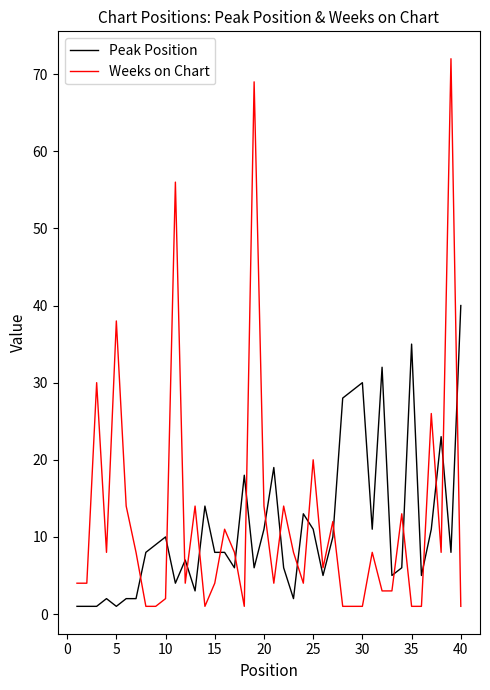

Which series has the largest total across all categories?

Weeks on Chart